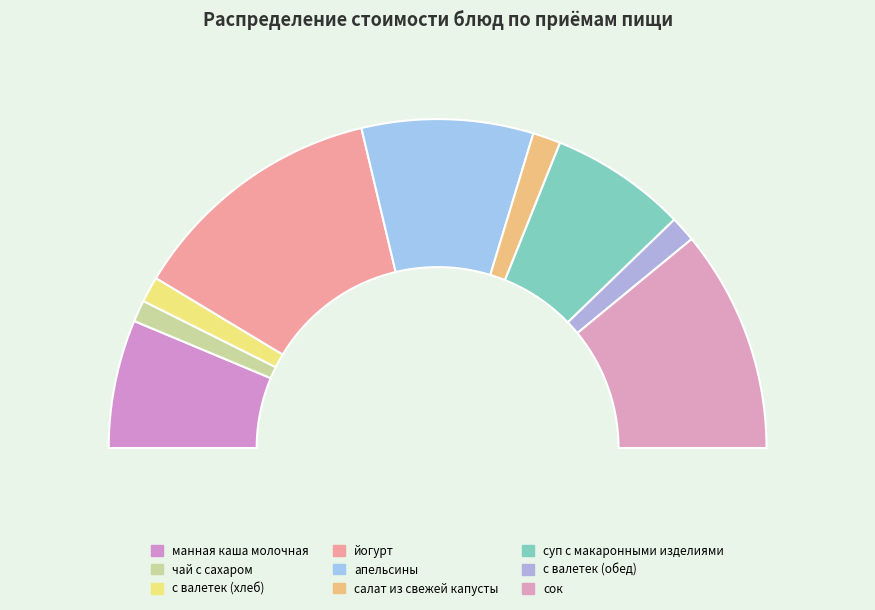

To the nearest percent, what is the difference between the апельсины and чай с сахаром slice percentages?

15%